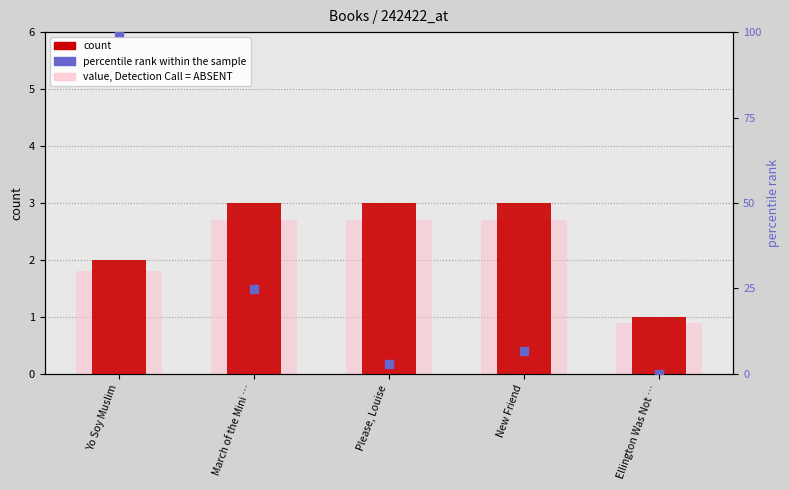

What are all the series names shown in the legend?

count, value, Detection Call = ABSENT, percentile rank within the sample